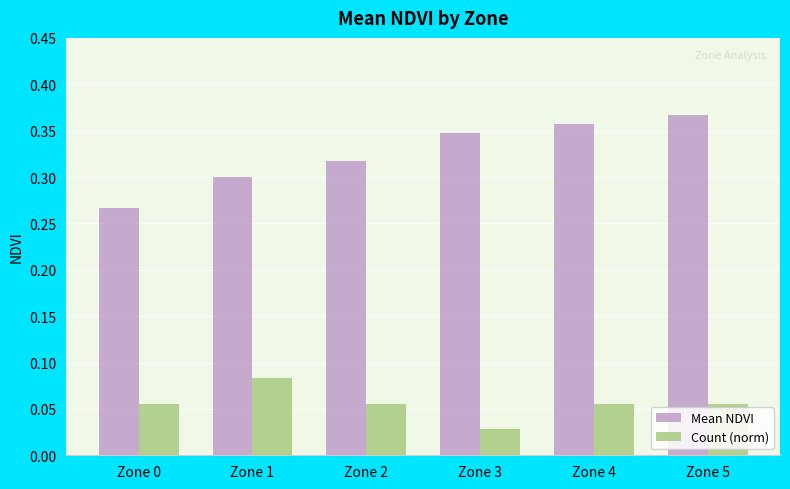

How many bars are there in each group?

2